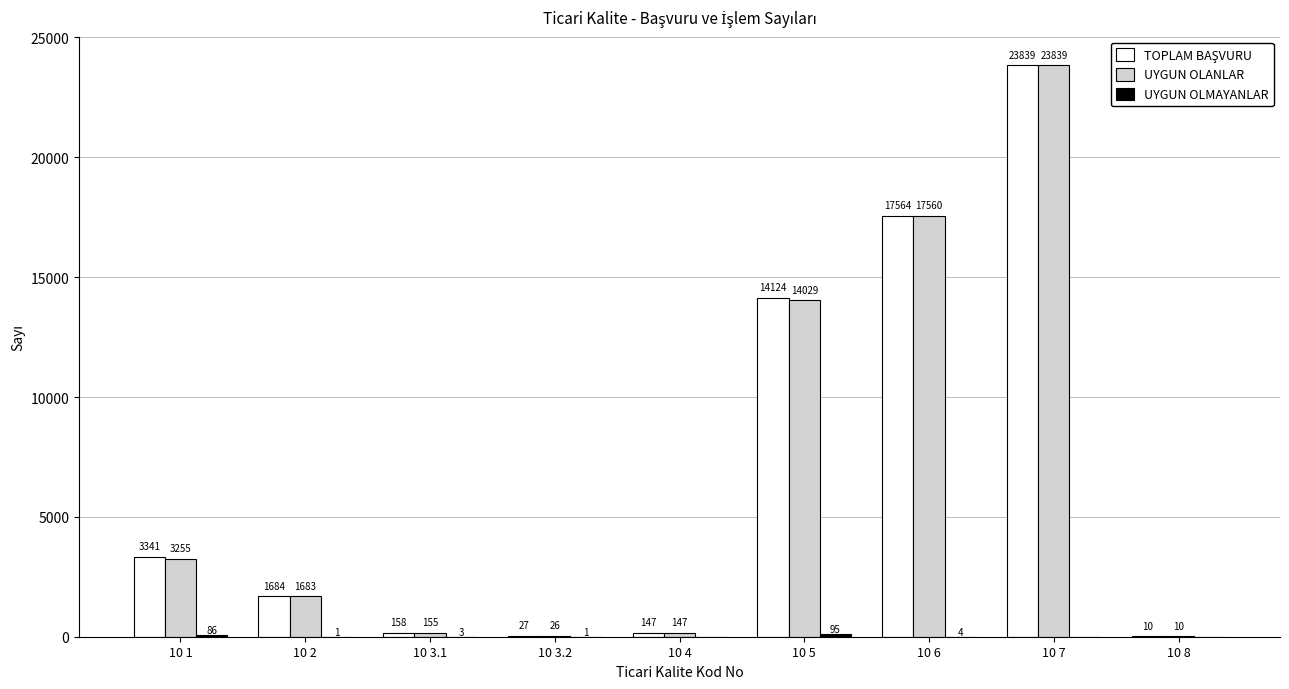

At which category does the chart reach its peak across all series?

10 7